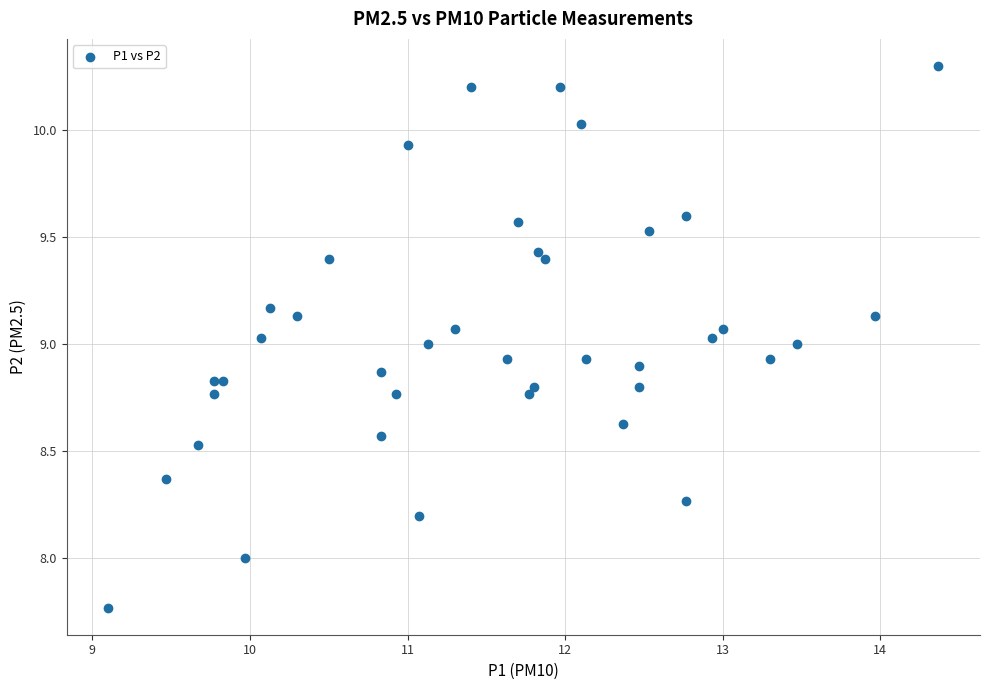

What is the range of Y values (max minus min)?

2.5